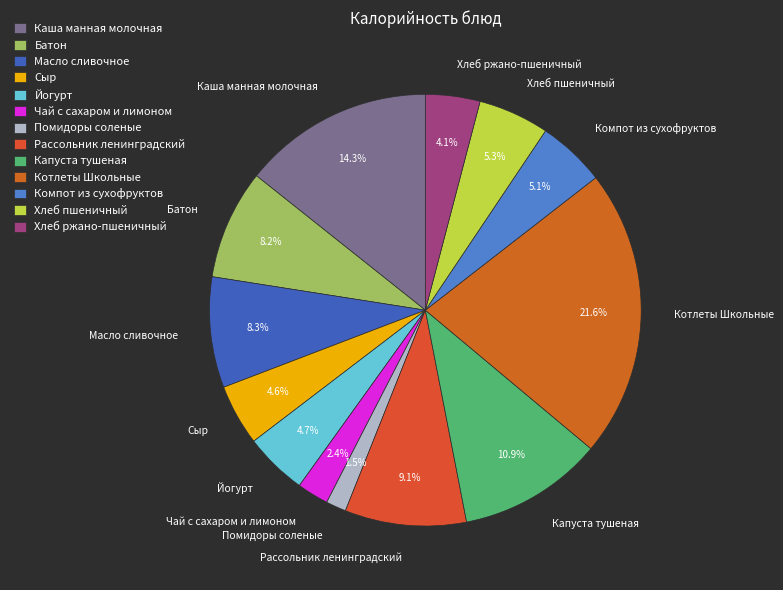

Which has a higher value, Капуста тушеная or Котлеты Школьные?

Котлеты Школьные